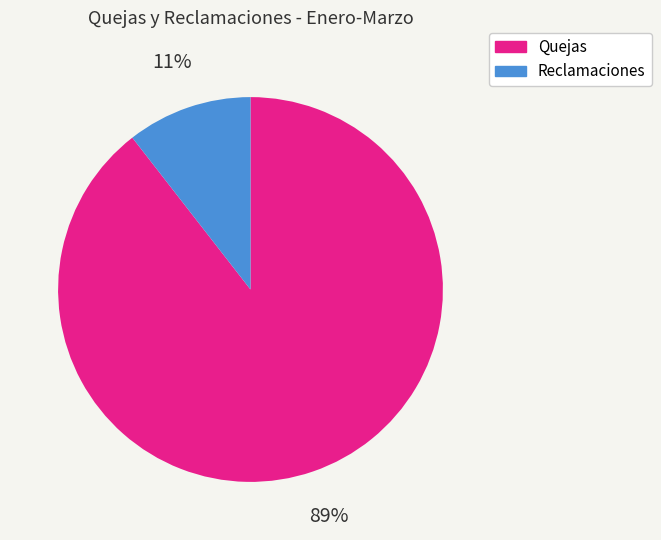

Which has a higher value, Quejas or Reclamaciones?

Quejas